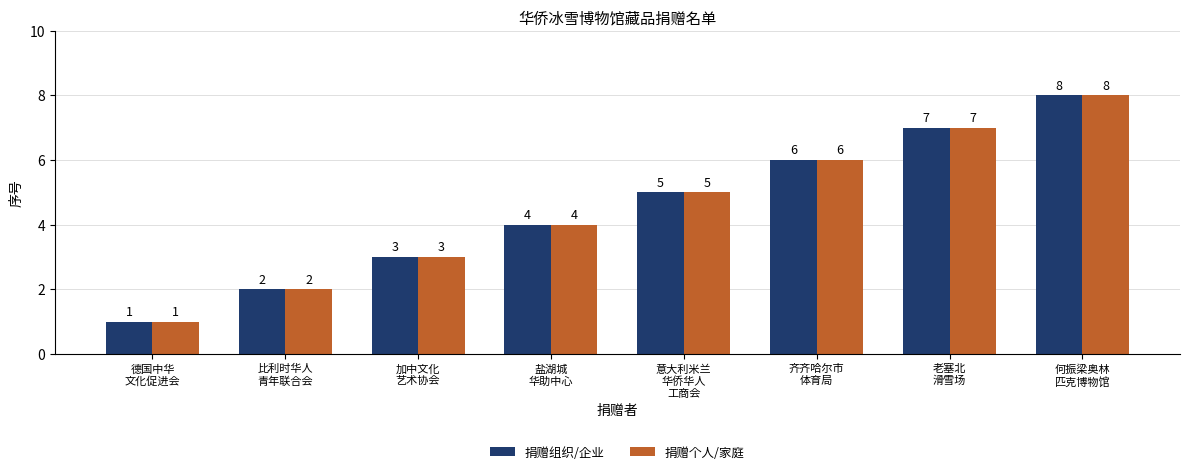

Which category has the highest value in the 捐赠个人/家庭 series?

何振梁奥林
匹克博物馆